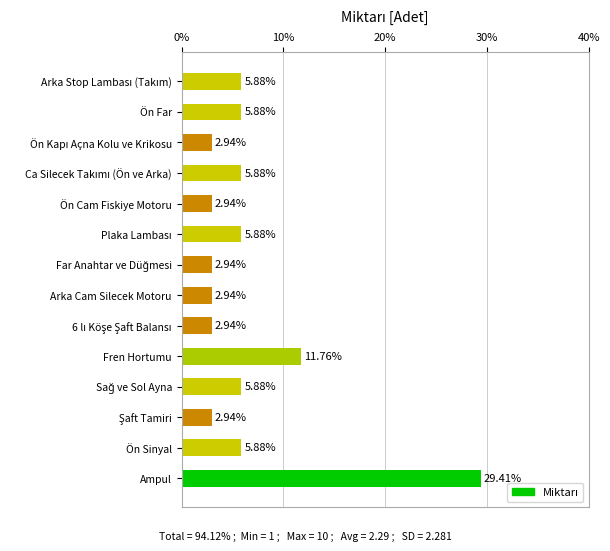

Between Ampul and Ön Cam Fiskiye Motoru, which is larger?

Ampul